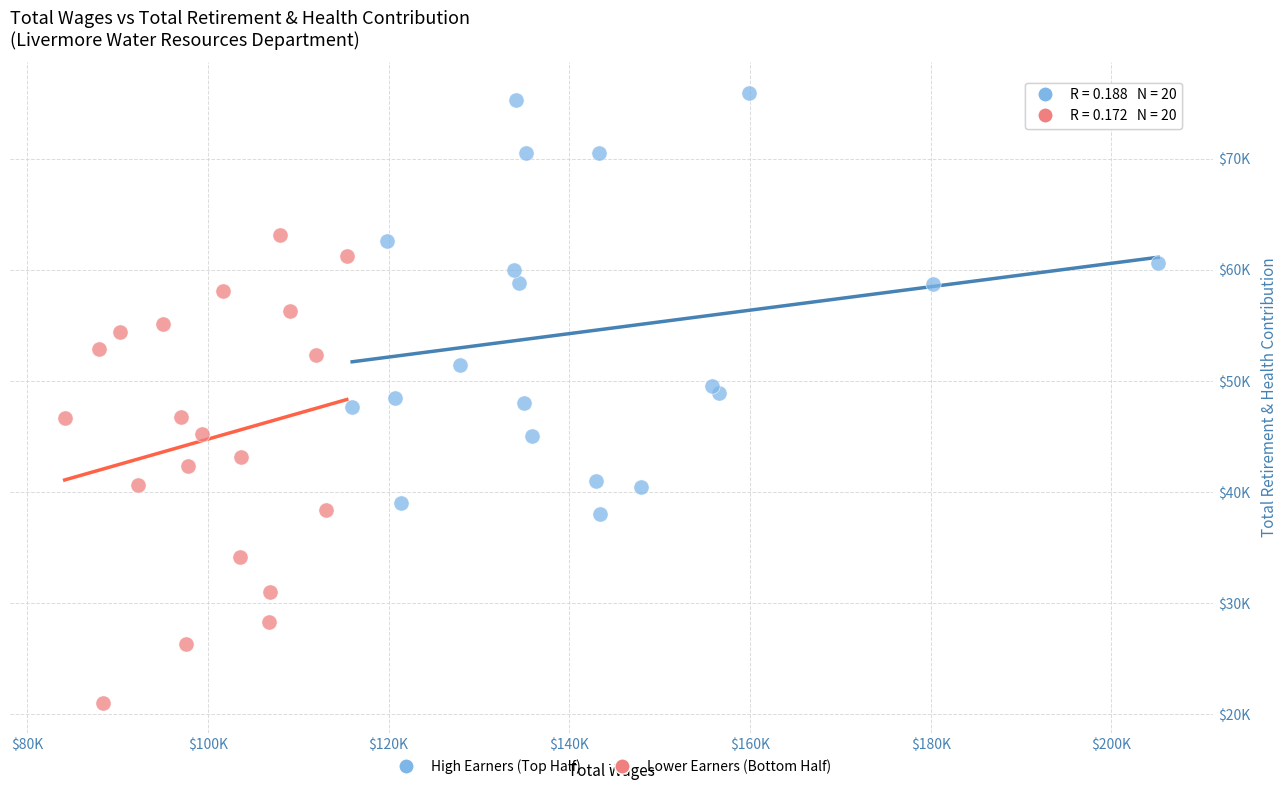

What are all the series names shown in the legend?

High Earners (Top Half), Lower Earners (Bottom Half)